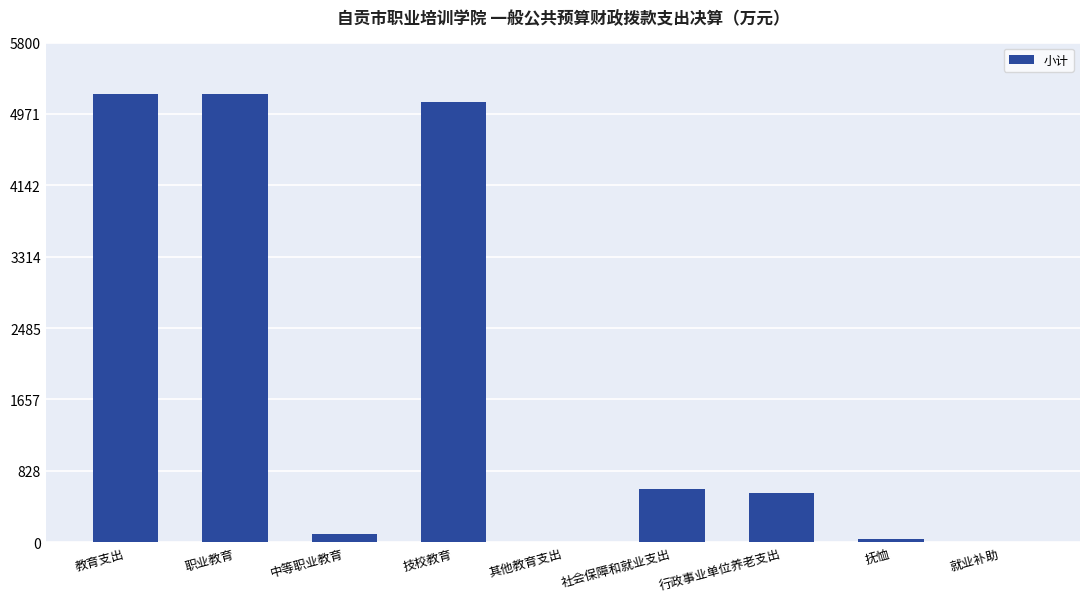

Does the chart contain stacked bars?

No